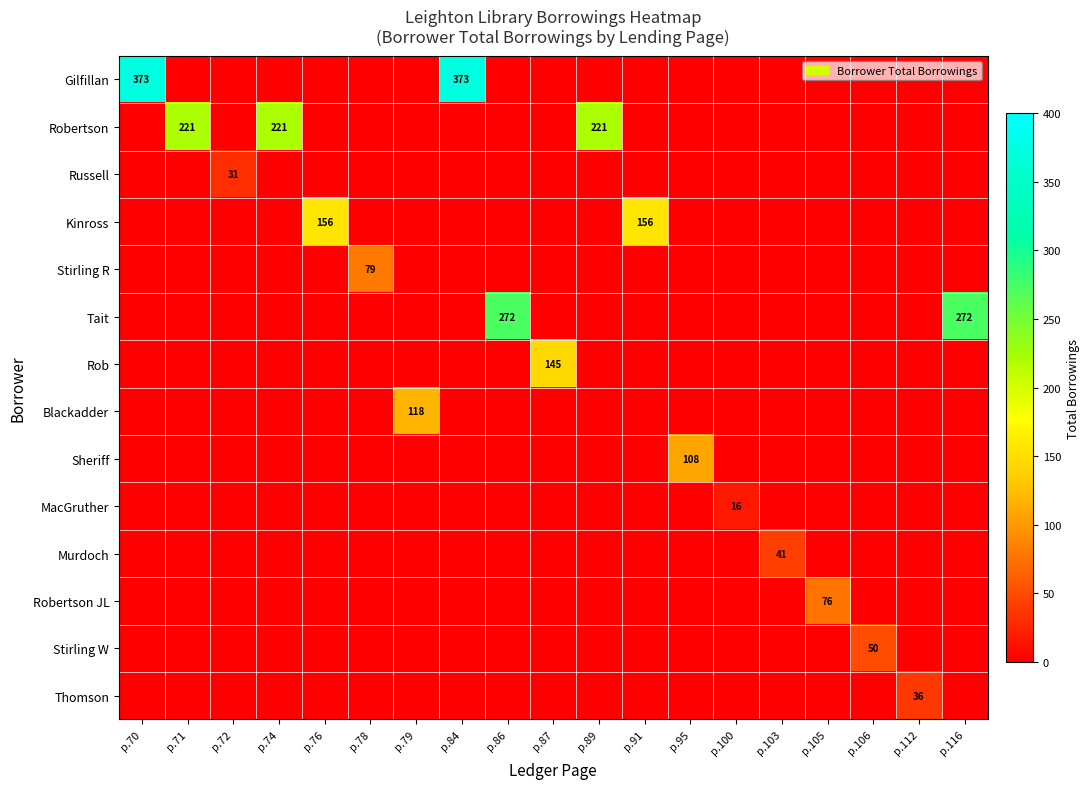

At which label is Tait closest to 136?

p.70